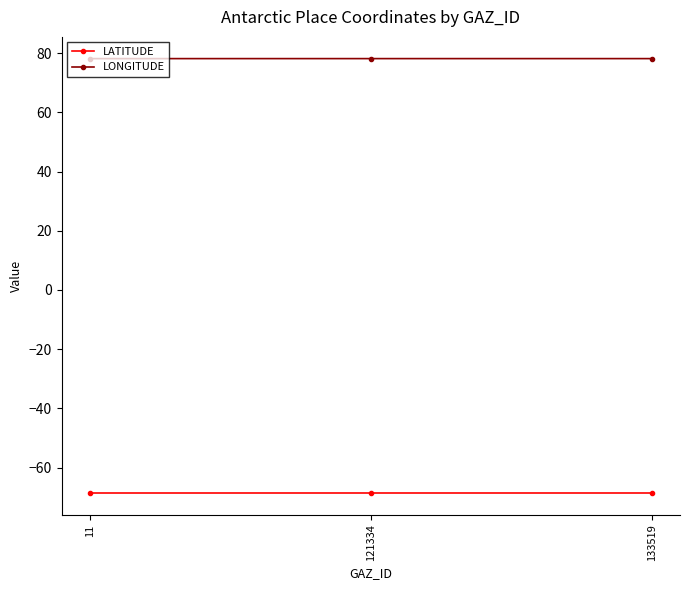

What is the greatest value displayed?

78.1